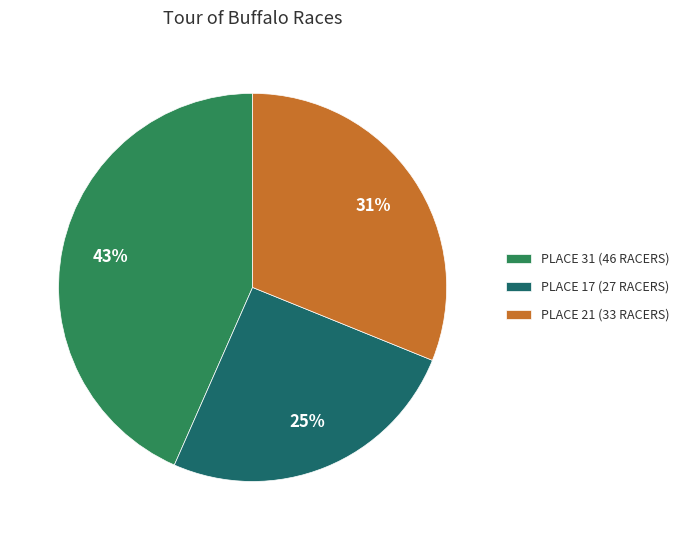

To the nearest percent, what is the average slice percentage?

33%